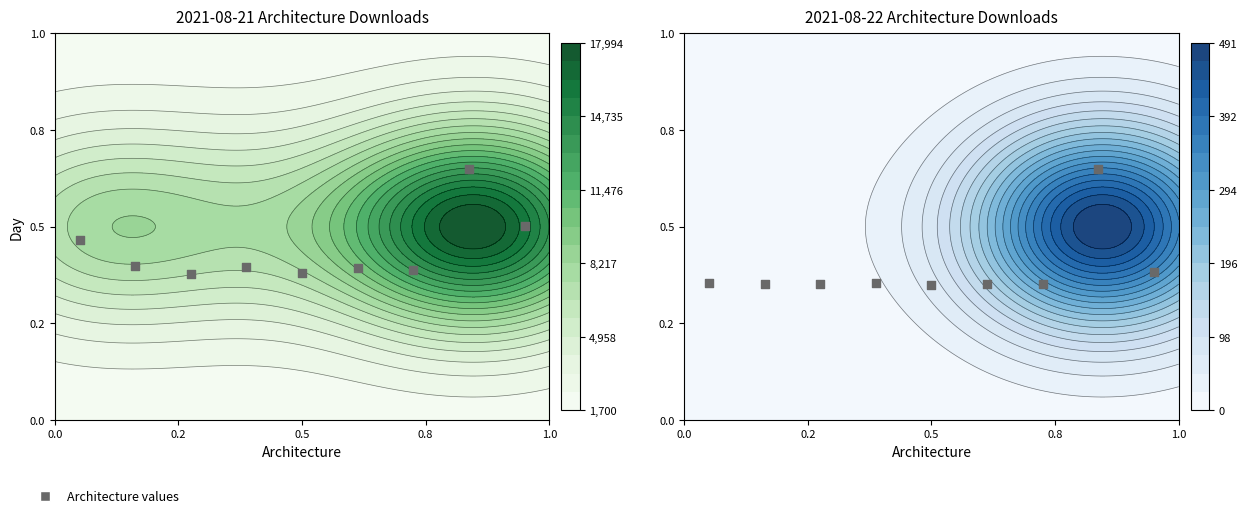

At which label is the value closest to 0?

0.5